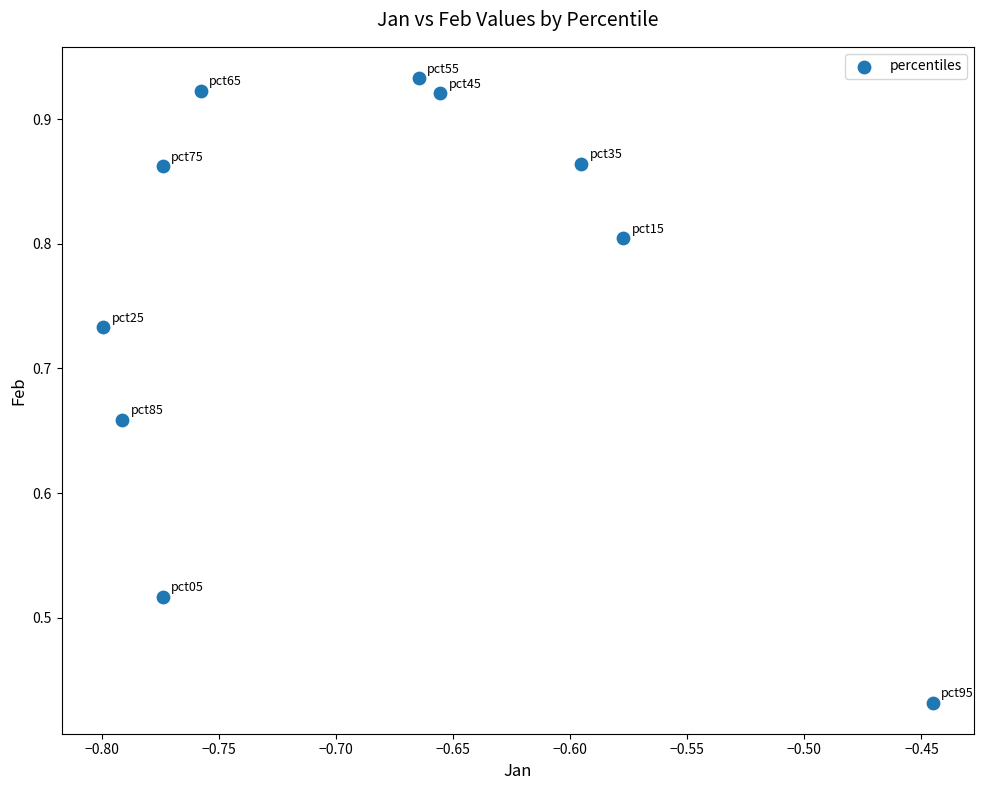

What is the average X value?

-0.7